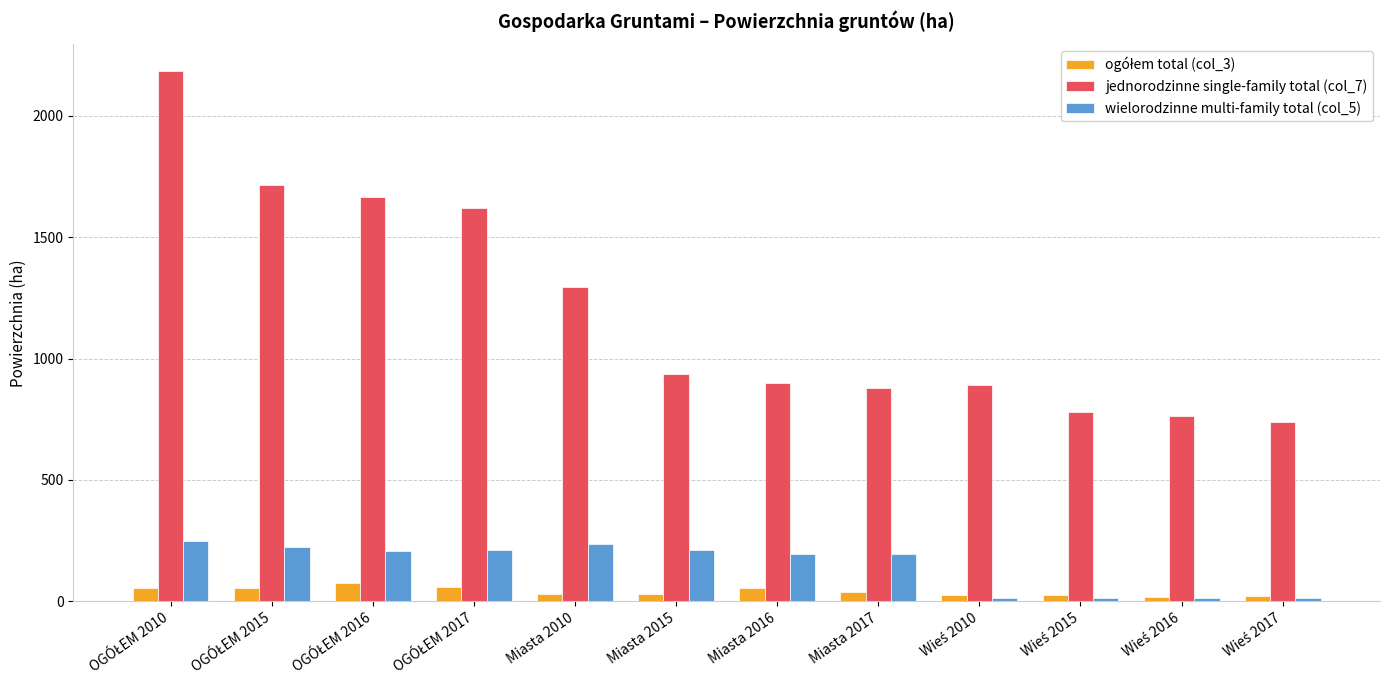

Which series has the largest total across all categories?

jednorodzinne single-family total (col_7)